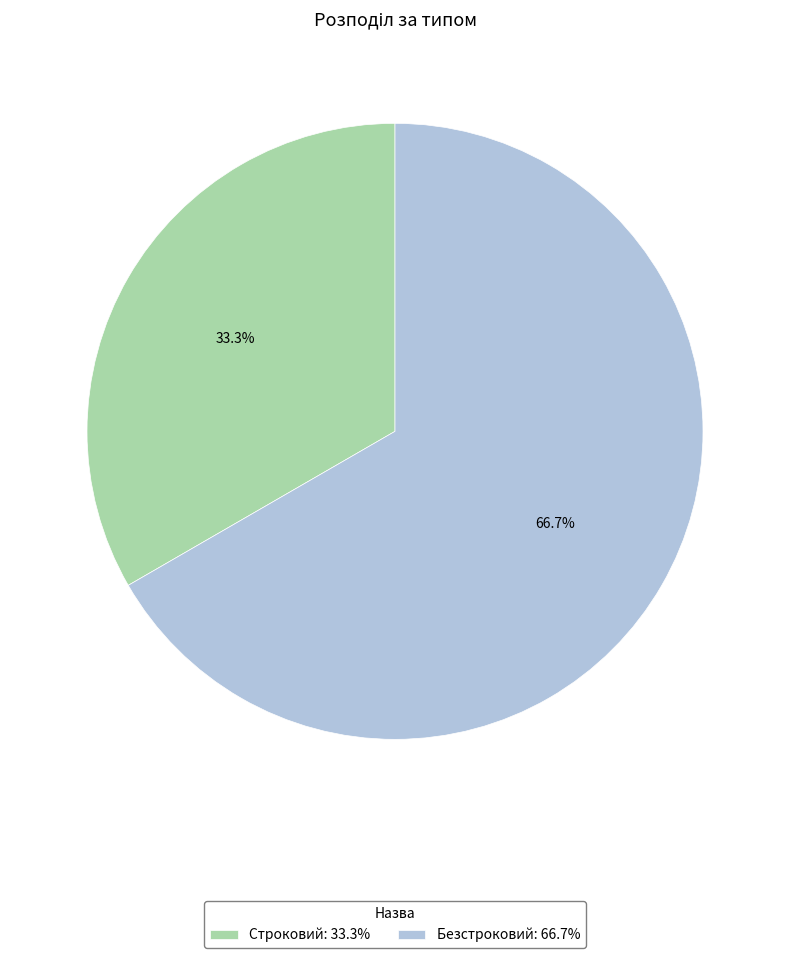

Which slice represents more than half of the pie?

Безстроковий